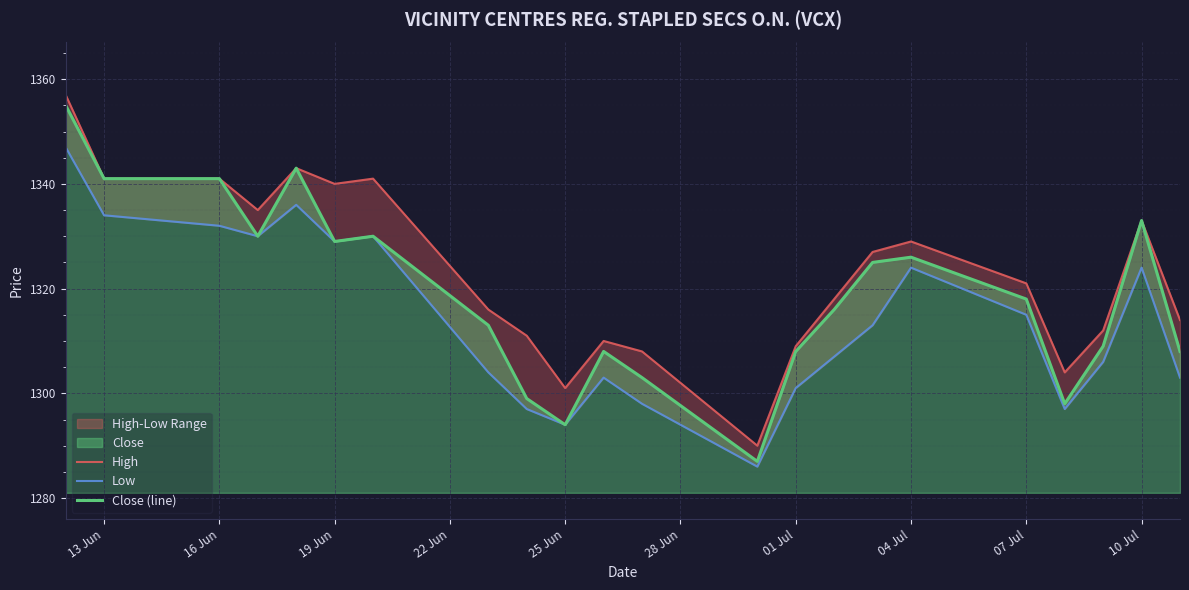

Which series has the largest range (max minus min)?

Close (line)